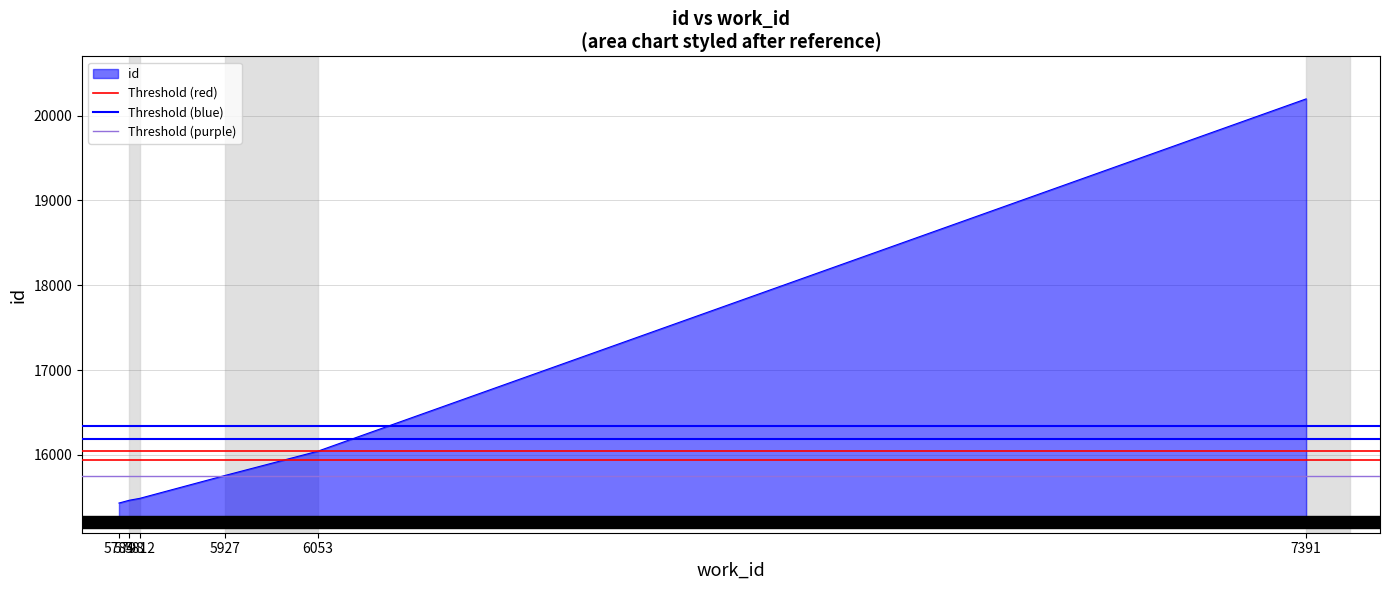

What is the maximum value for Threshold (blue)?

16193